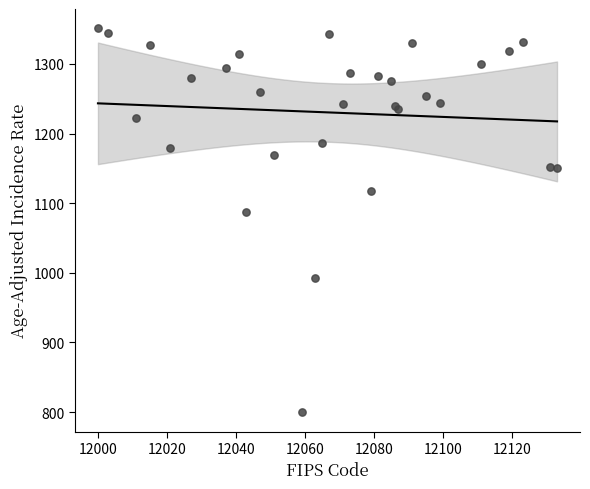

What Y value in the scatter plot is closest to 1075?

1087.3